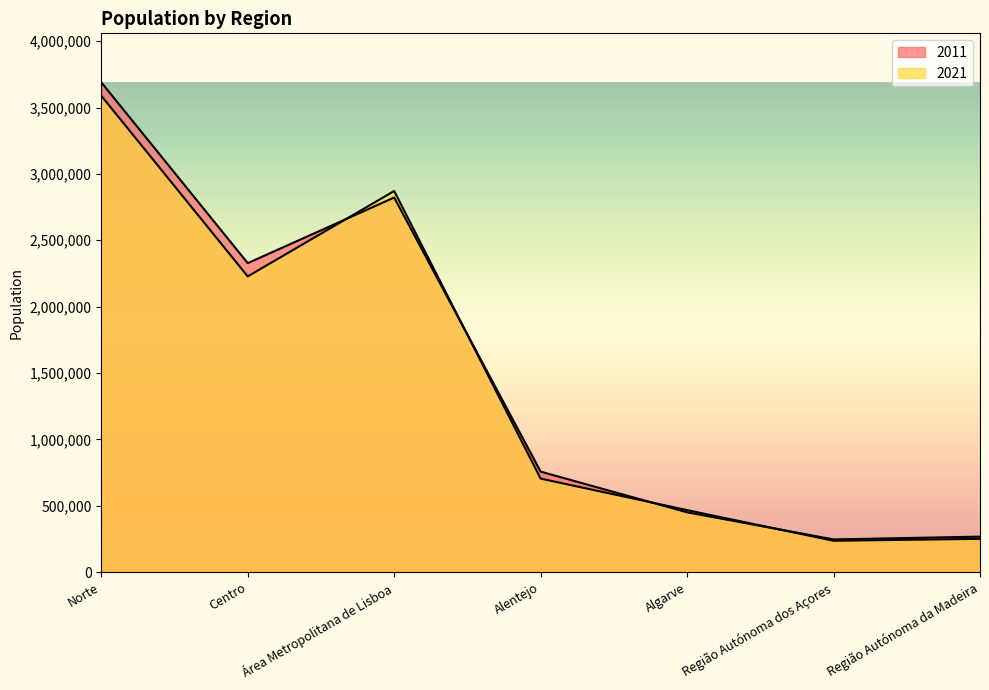

What is the total value across all series at Alentejo?

1462236